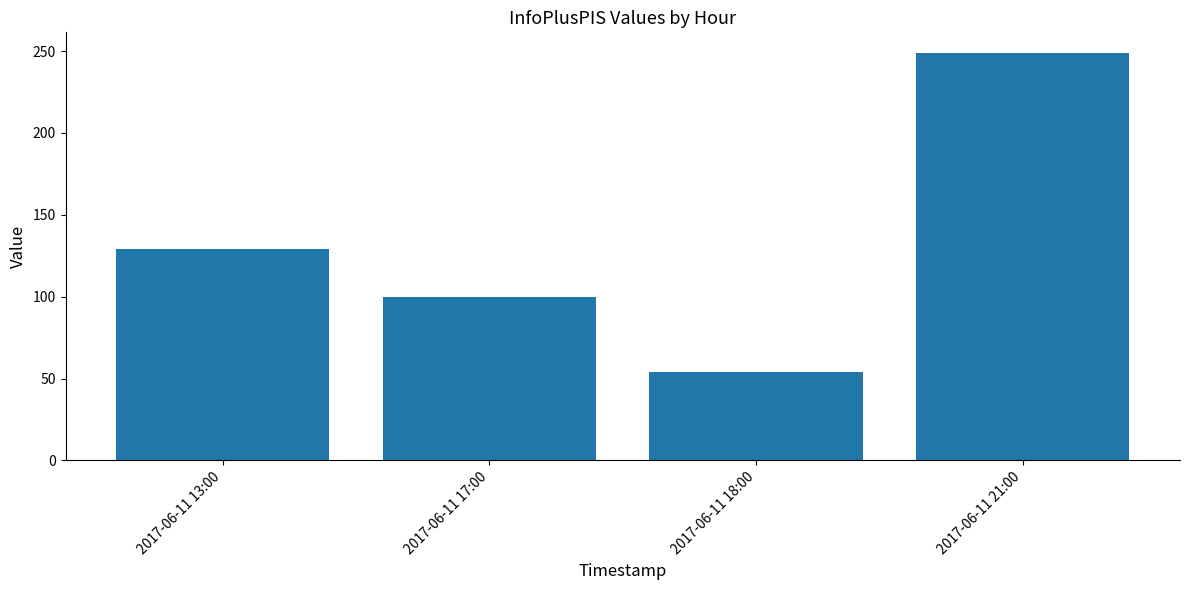

What position from the right is 2017-06-11 13:00?

4